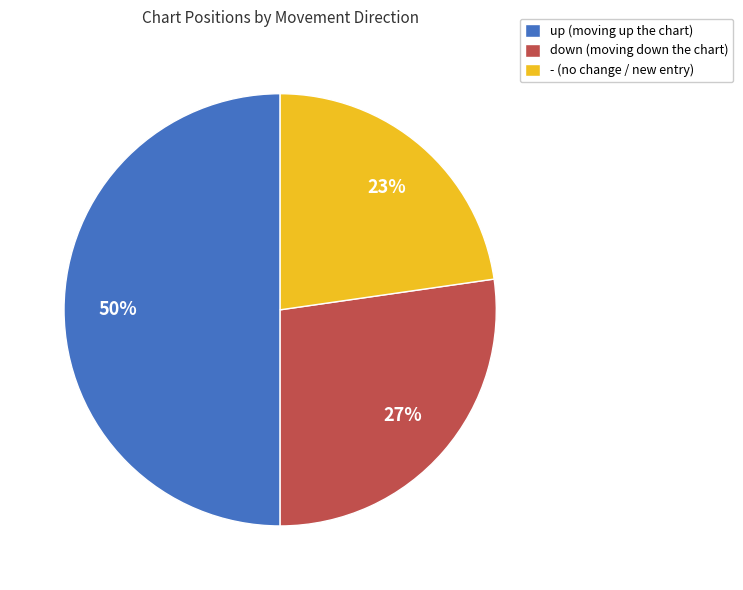

Is it true that up is 38% of the pie?

False